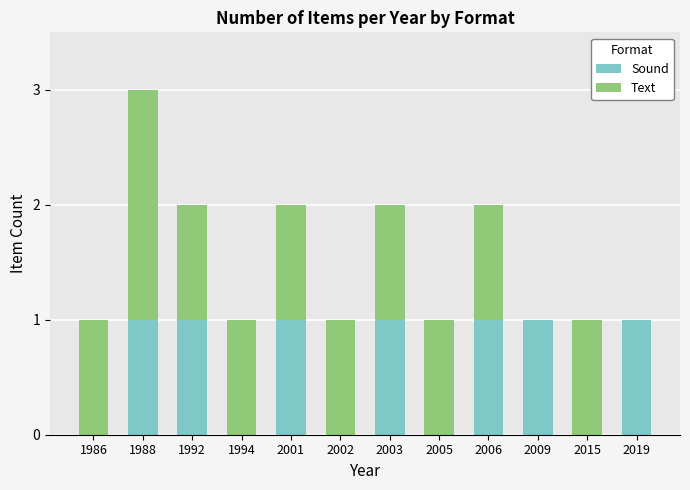

True or false: Sound has a value of 1 at 2009.

True